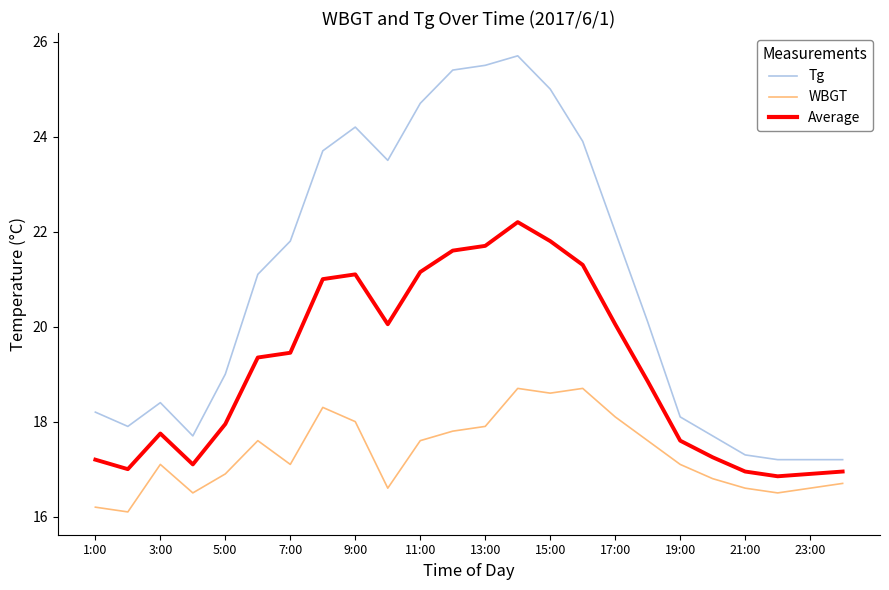

True or false: Average and Tg intersect in this chart.

False